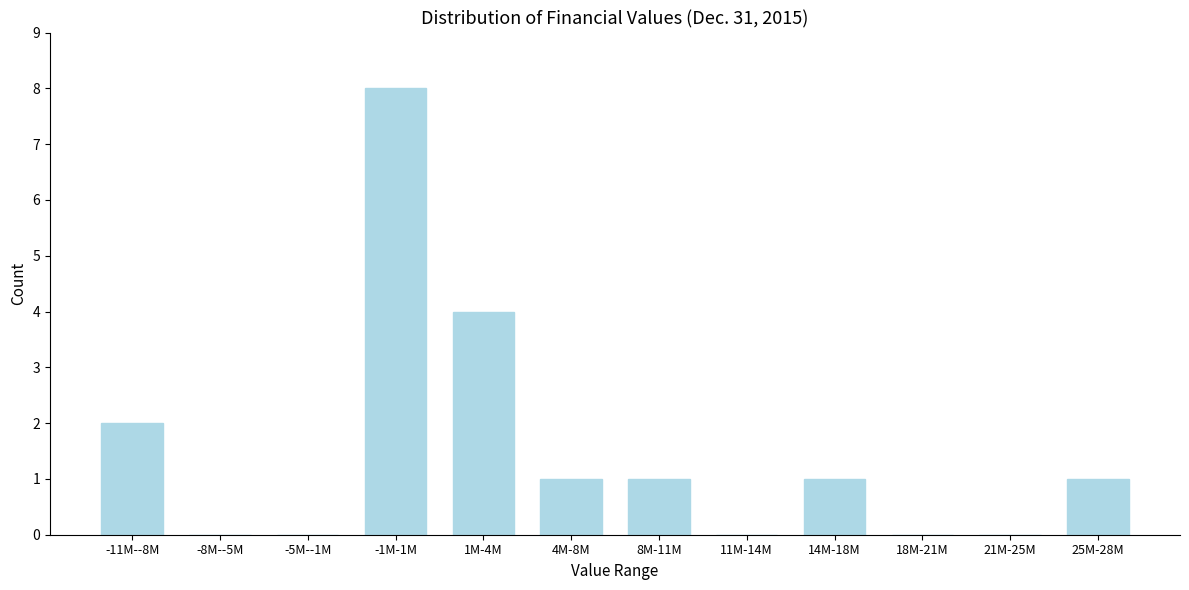

Reading left to right, extract all data points from this chart.

-11M--8M=2	-8M--5M=0	-5M--1M=0	-1M-1M=8	1M-4M=4	4M-8M=1	8M-11M=1	11M-14M=0	14M-18M=1	18M-21M=0	21M-25M=0	25M-28M=1